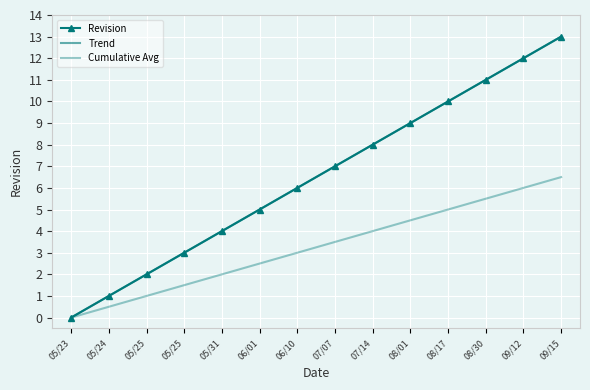

What is the label of the 6th point from the left?

06/01